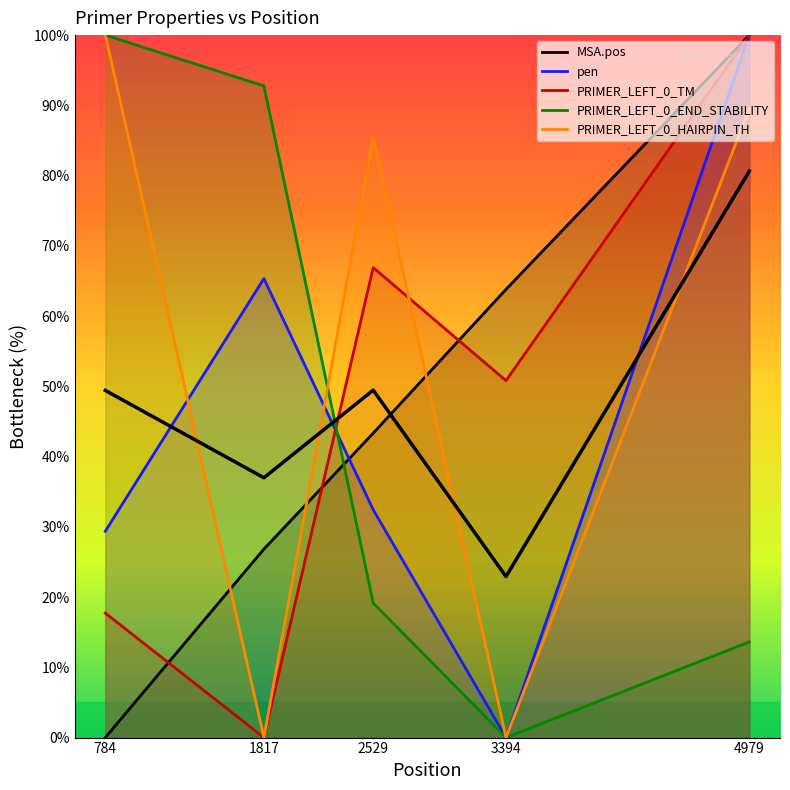

What is the difference between the maximum and second lowest values?

43.6